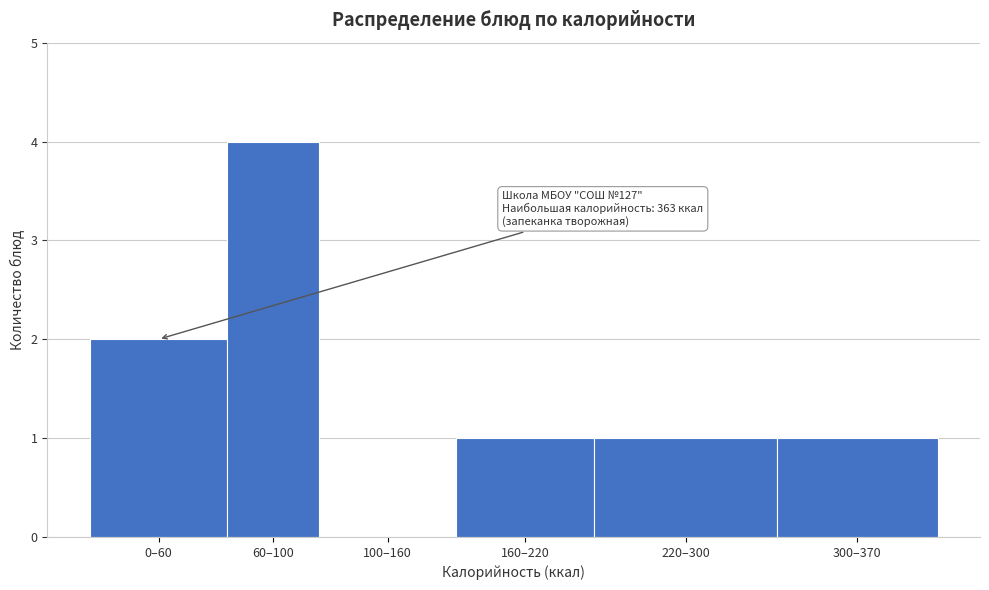

Reading left to right, extract all data points from this chart.

0–60=2	60–100=4	100–160=0	160–220=1	220–300=1	300–370=1